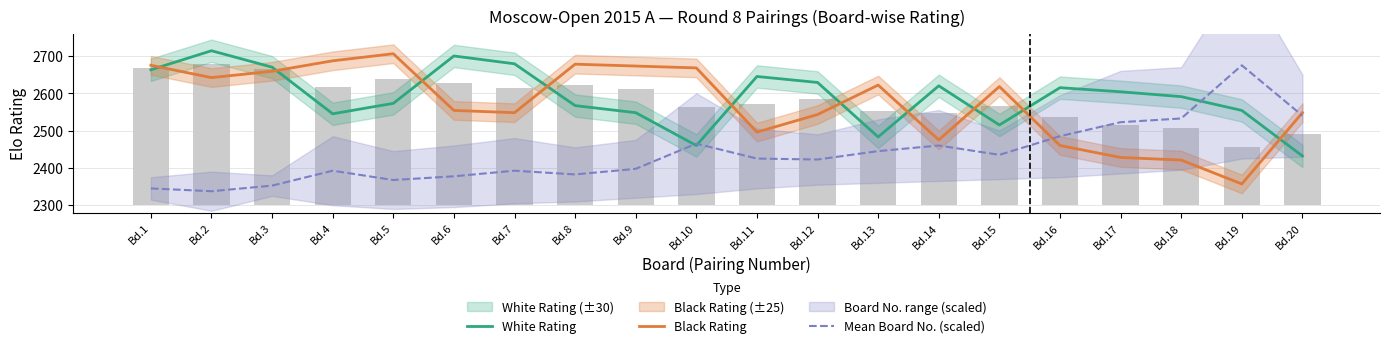

Which series has the largest total across all categories?

White Rating